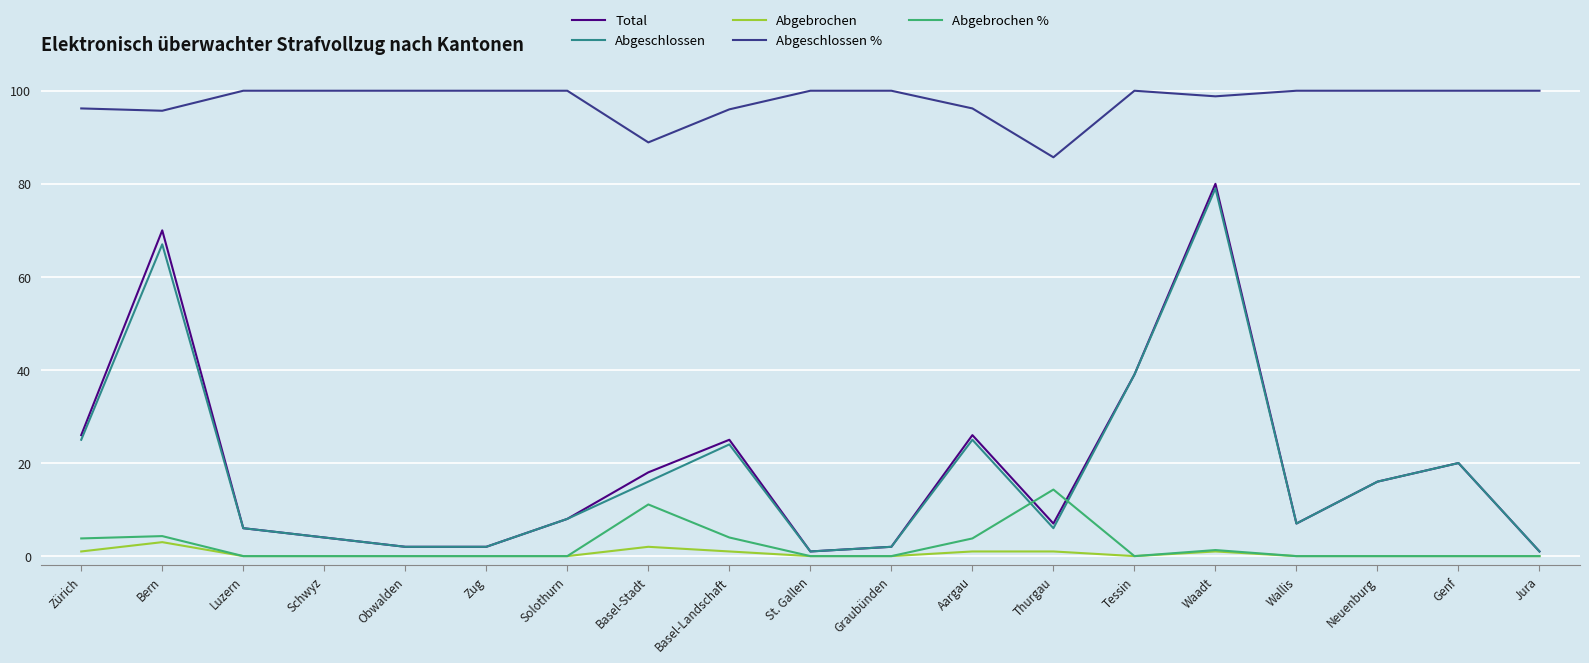

What is the difference between the maximum and minimum values in the Abgeschlossen series?

78.0